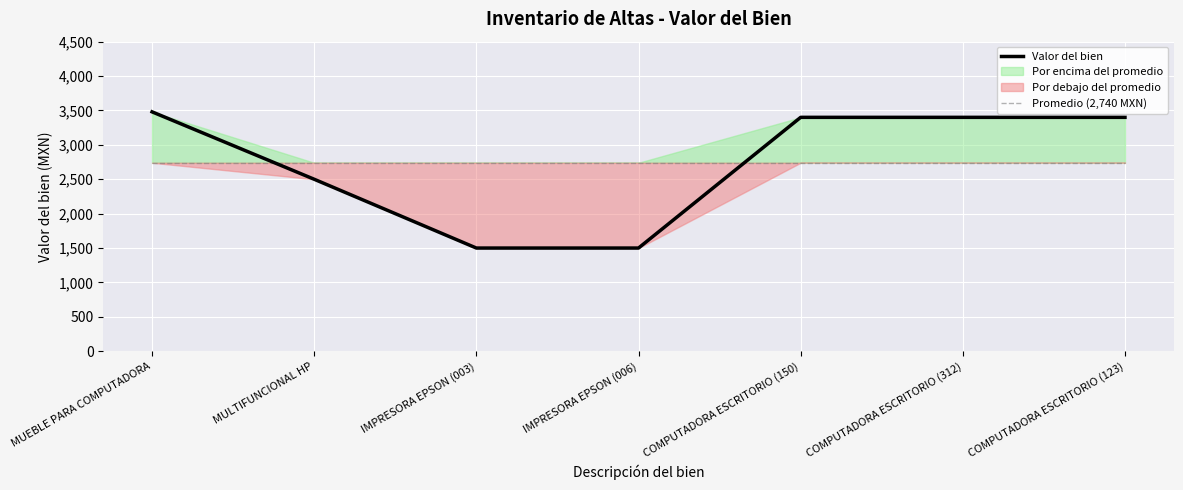

What is the greatest value displayed?

3480